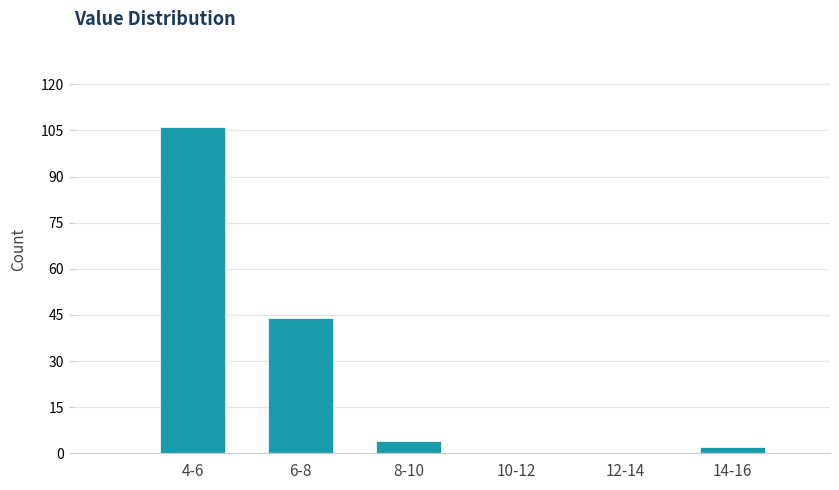

Reading left to right, what are all the values shown in this chart?

4-6=106	6-8=44	8-10=4	10-12=0	12-14=0	14-16=2